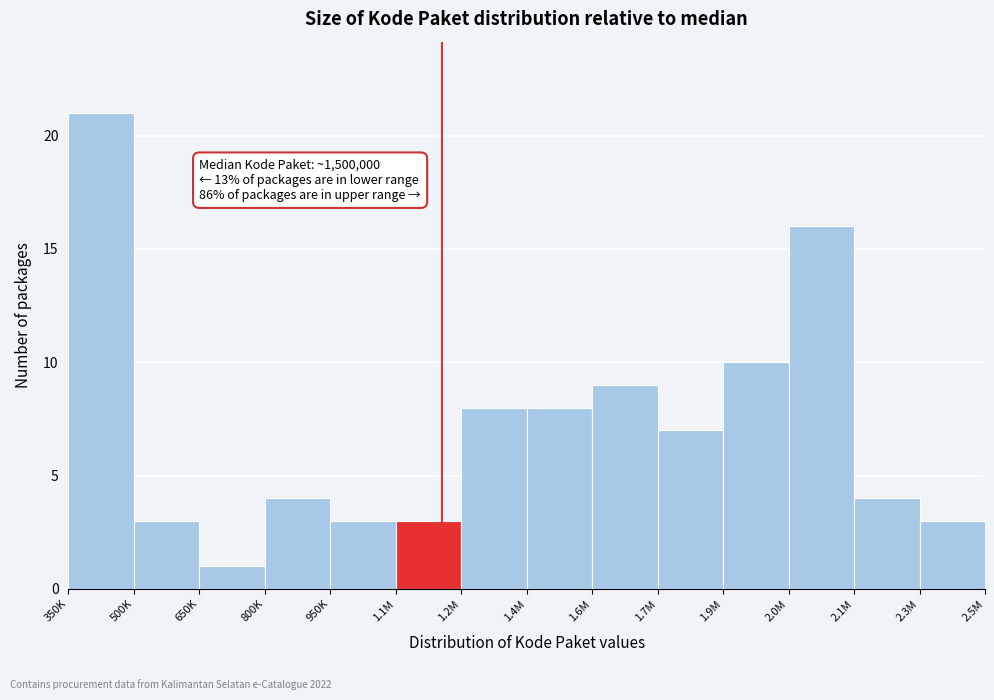

Reading left to right, transcribe all the data shown in this chart.

350K=21	500K=3	650K=1	800K=4	950K=3	1.1M=3	1.2M=8	1.4M=8	1.6M=9	1.7M=7	1.9M=10	2.0M=16	2.1M=4	2.3M=3